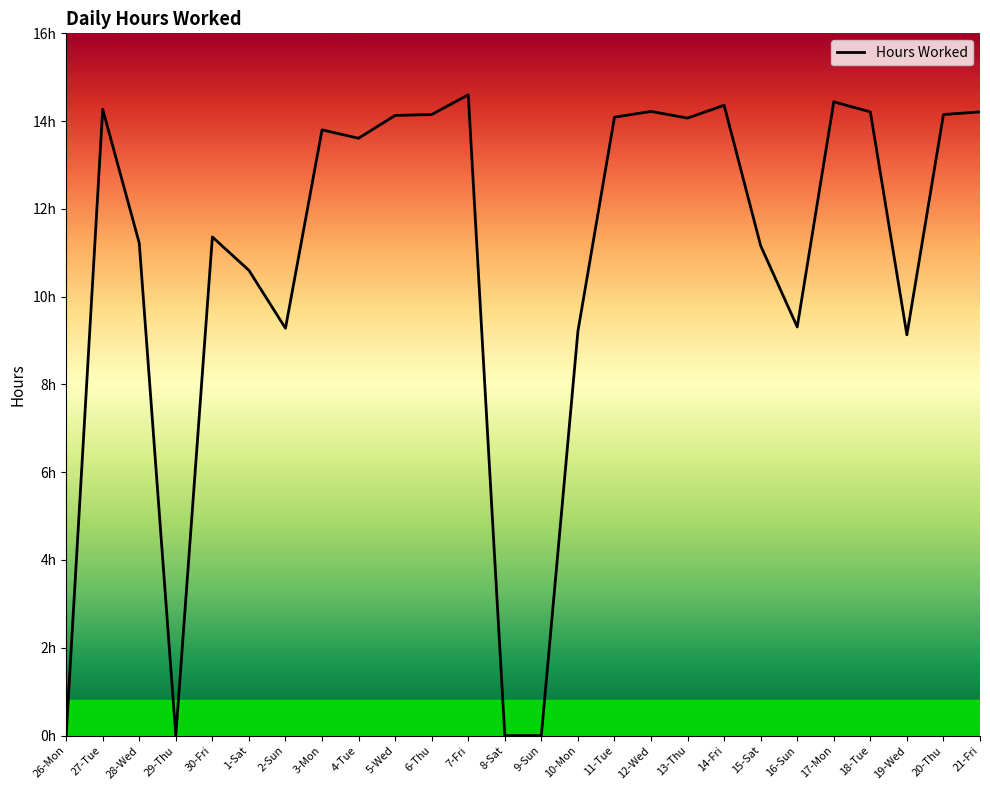

Does the chart have visible grid lines?

No